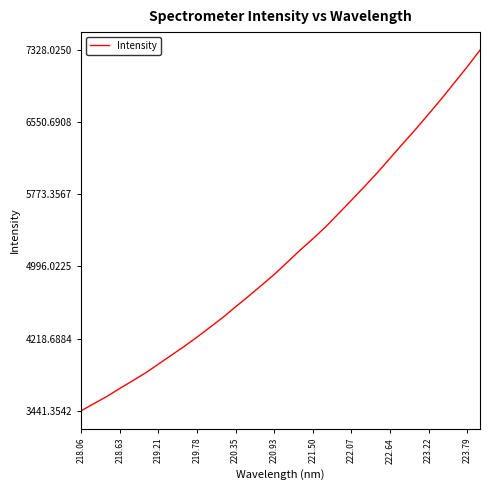

What is the maximum value shown in the chart?

7328.0